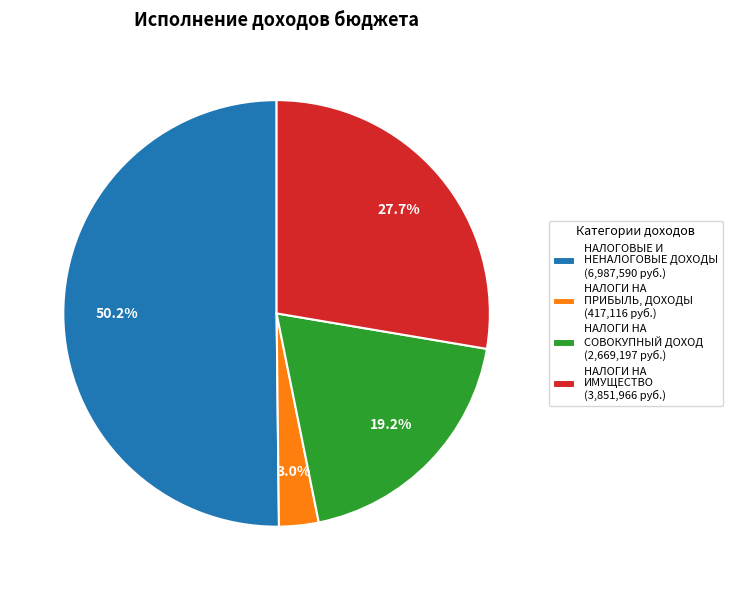

What portion of the pie excludes НАЛОГИ НА ИМУЩЕСТВО?

72.3%